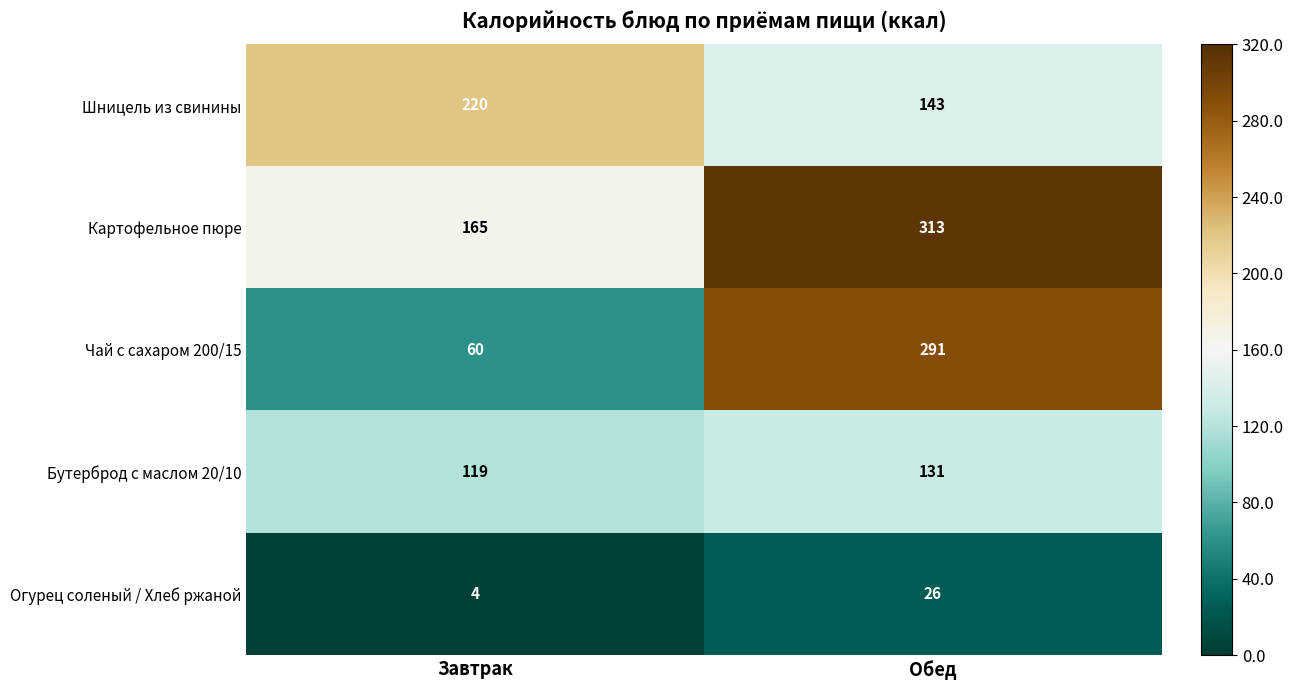

Which label corresponds to the largest value in the chart?

Обед